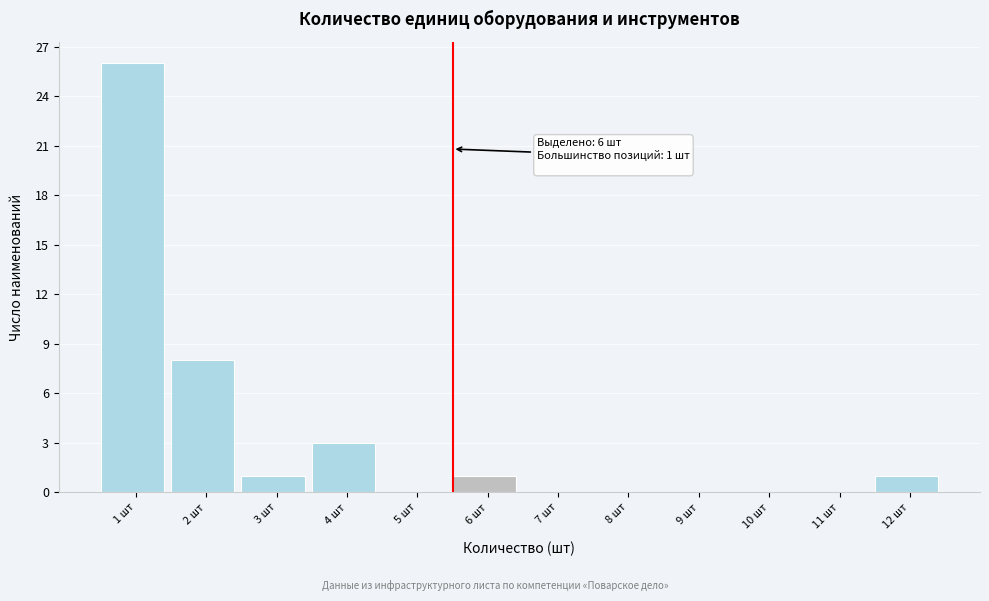

Reading left to right, list all the values displayed in this chart.

1 шт=26	2 шт=8	3 шт=1	4 шт=3	5 шт=0	6 шт=1	7 шт=0	8 шт=0	9 шт=0	10 шт=0	11 шт=0	12 шт=1